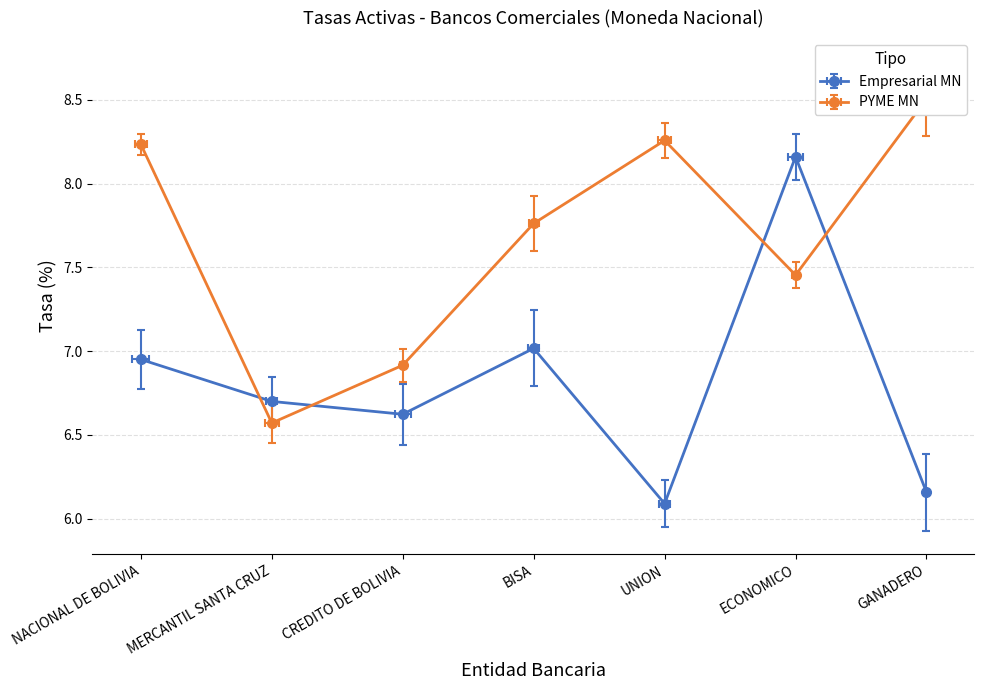

How many intersections are there between PYME MN and Empresarial MN?

4